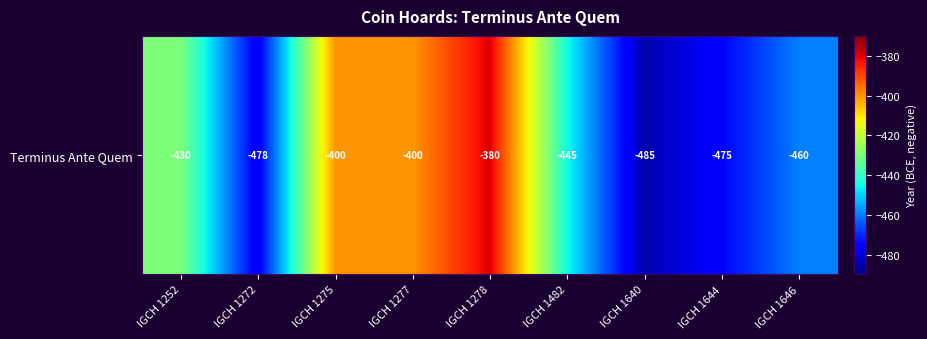

Is it true that the value at IGCH 1640 is -485?

True